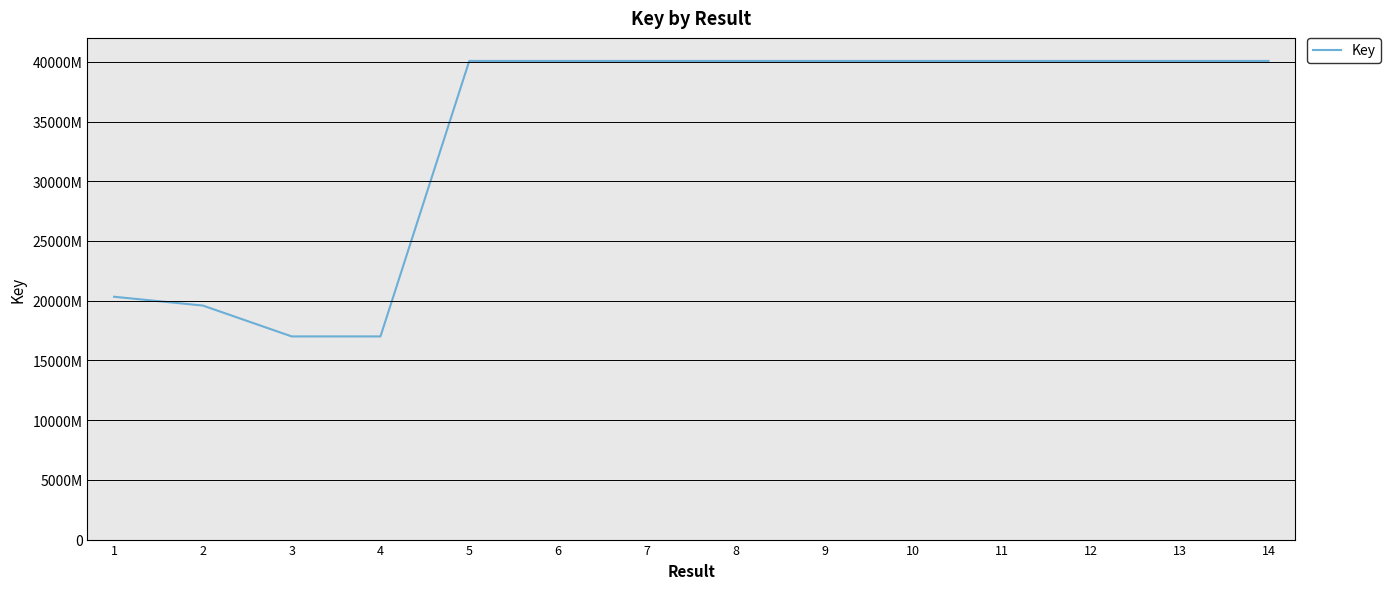

At which category does the data reach its first local valley?

4